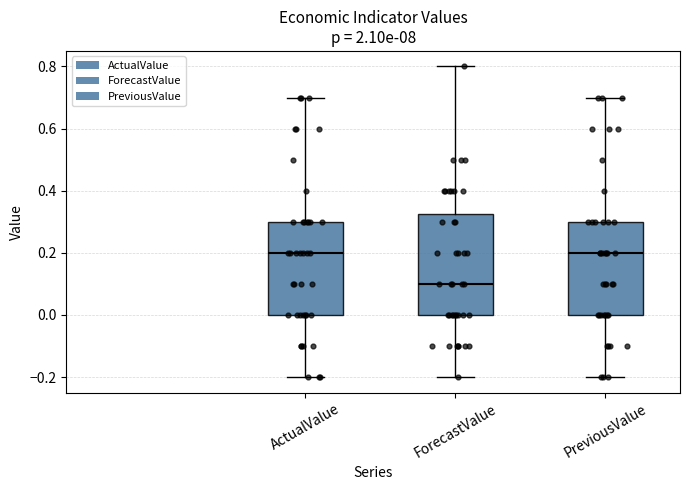

Reading left to right, read every box against the y-axis: the position of its median line, the range the box covers, and the ends of its whiskers. The values are not printed on the chart, so give them approximately, as read against the axis.

ActualValue: median 0.20, box 0.00 to 0.30, whiskers -0.20 to 0.70
ForecastValue: median 0.10, box 0.00 to 0.32, whiskers -0.20 to 0.80
PreviousValue: median 0.20, box 0.00 to 0.30, whiskers -0.20 to 0.70